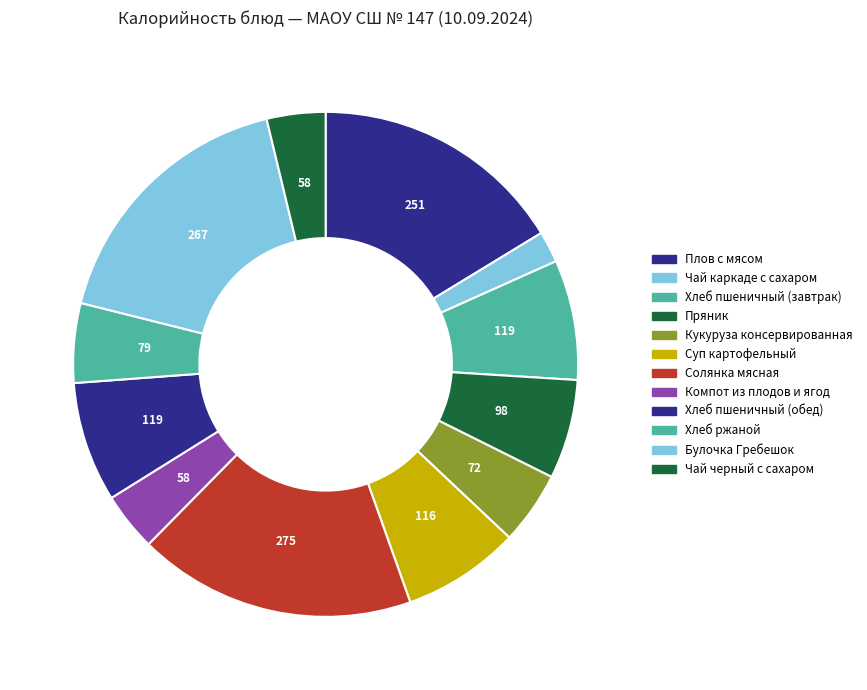

Count the number of slices in the pie.

12